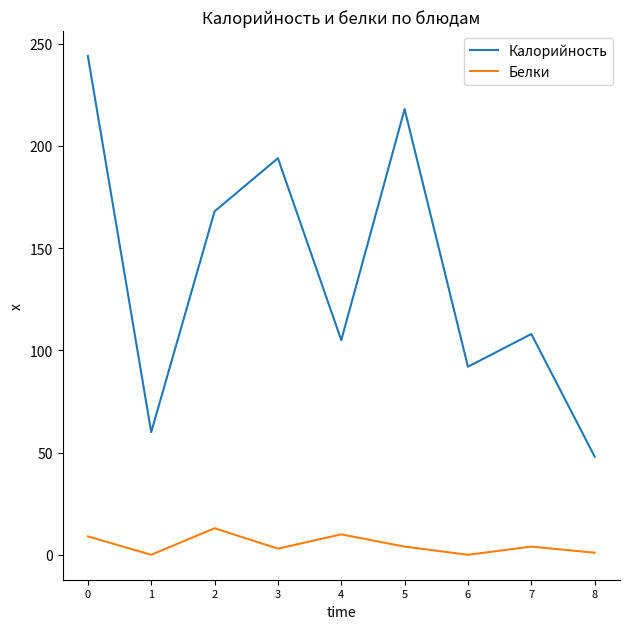

Is this an area chart (filled region under the line)?

No